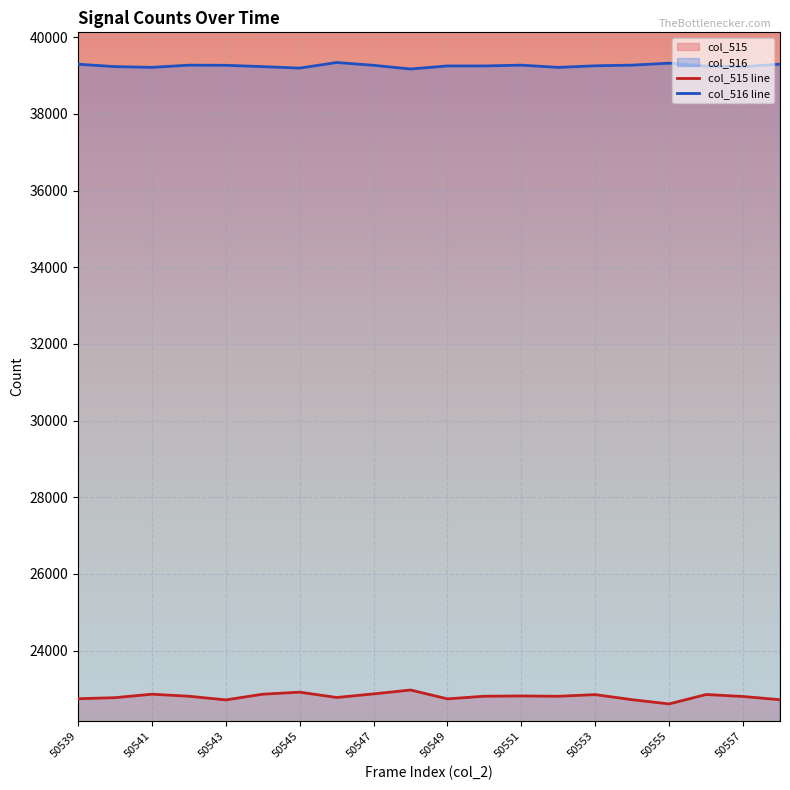

Reading right to left, what are all the values shown in this chart?

col_515: 22716	22800	22852	22606	22716	22849	22806	22814	22807	22738	22969	22868	22774	22913	22860	22711	22807	22860	22769	22742
col_516: 39300	39233	39250	39326	39275	39258	39216	39275	39254	39254	39174	39271	39344	39197	39236	39271	39274	39217	39236	39299